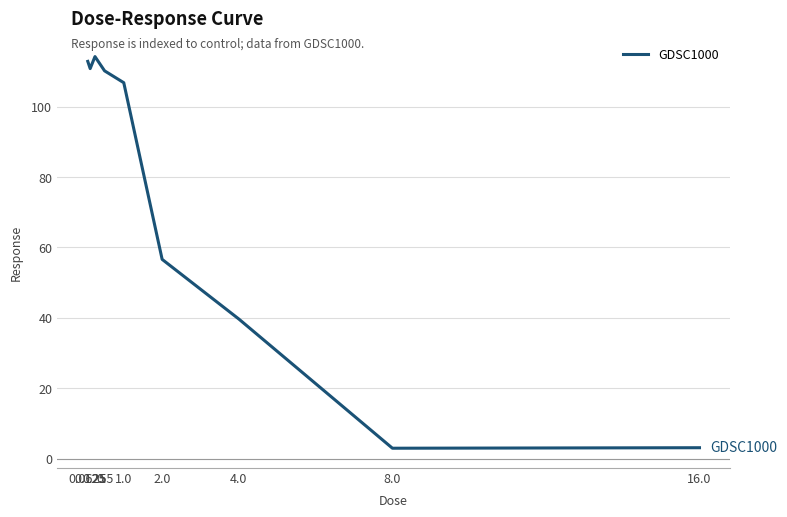

How many series are shown in this chart?

1